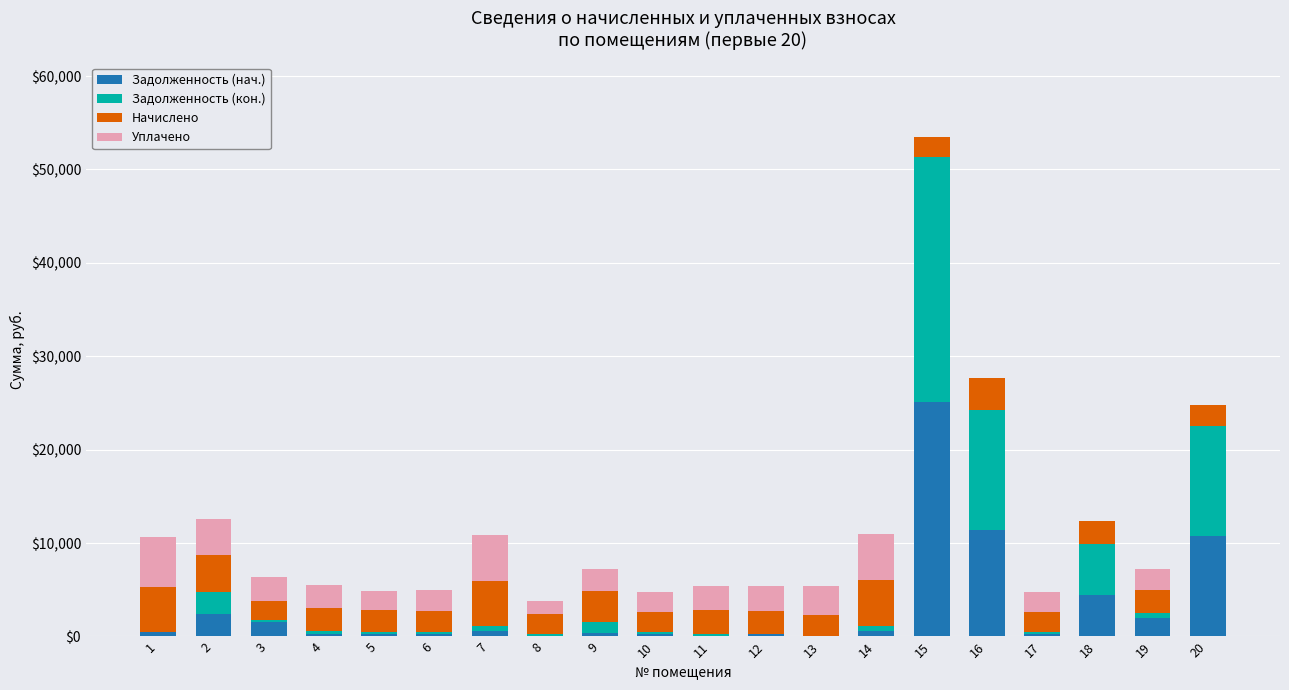

What is the maximum value for Задолженность (нач.)?

25052.3